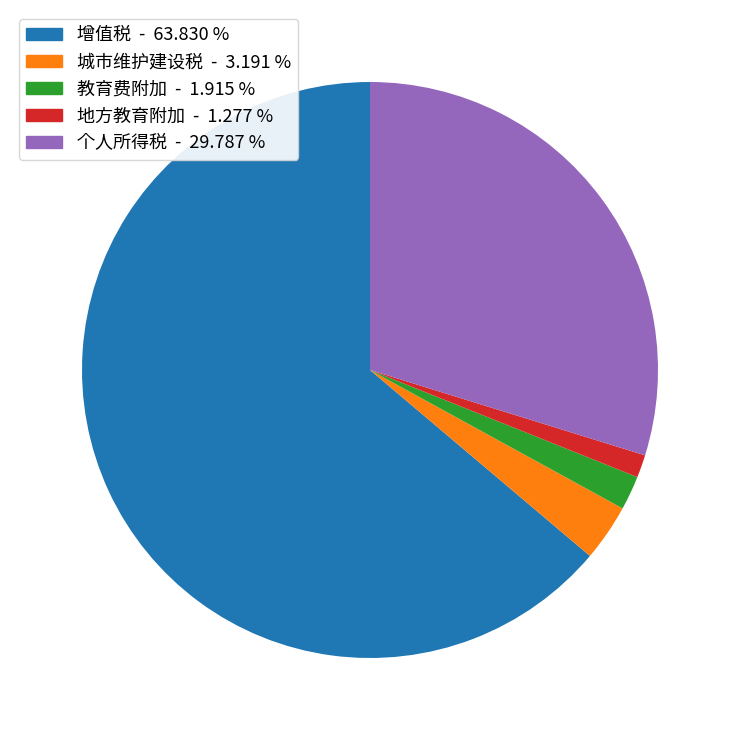

Is there a majority slice in this chart?

Yes